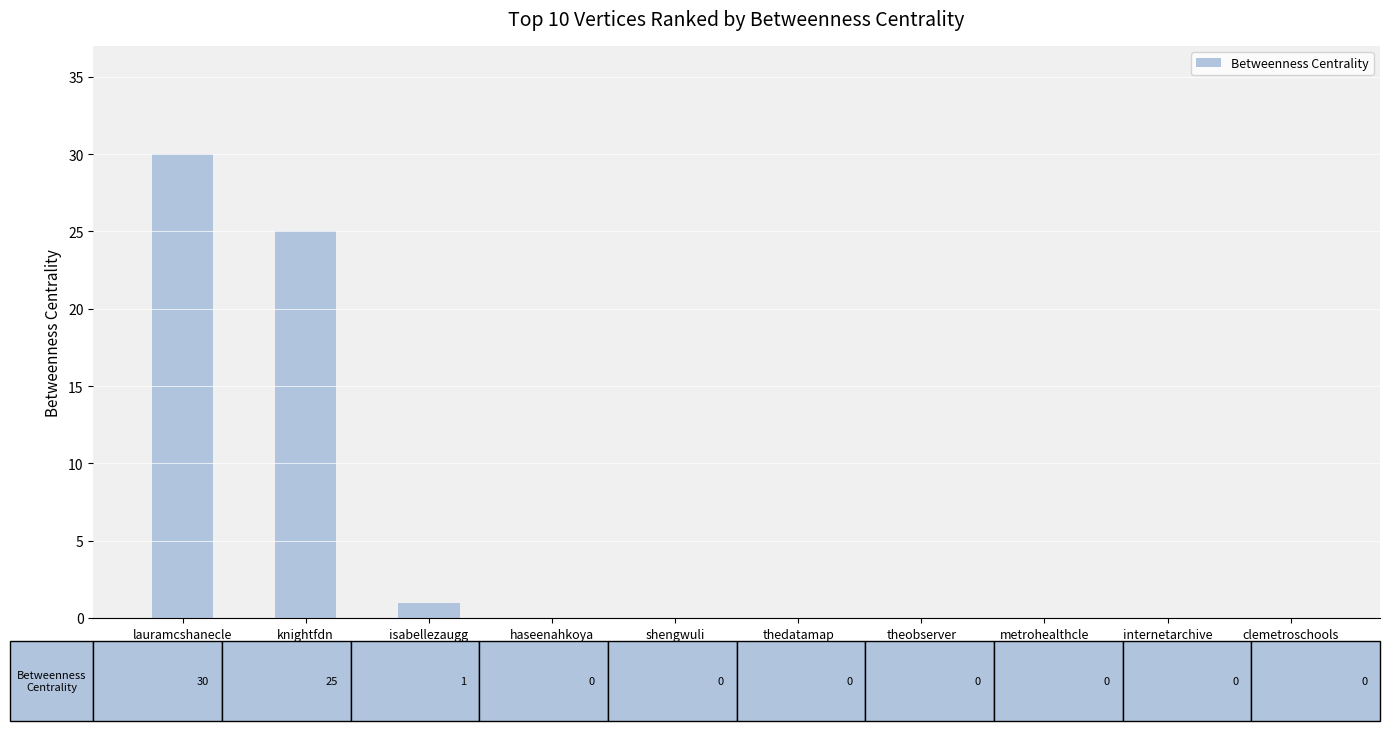

The value at lauramcshanecle is 30. True or false?

True